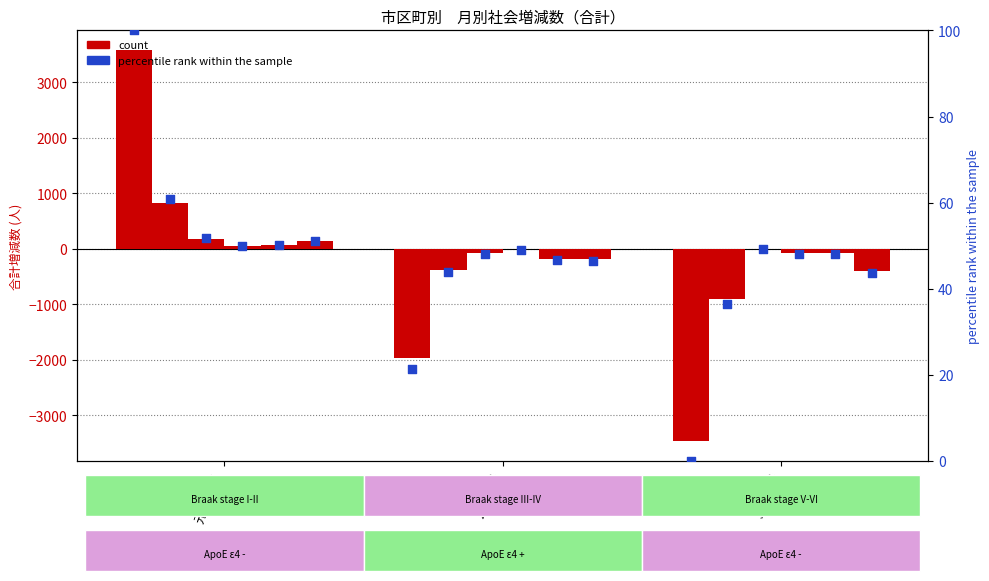

What is the change in value from 元.5～2.4 to 3.5～4.4?

-100.0